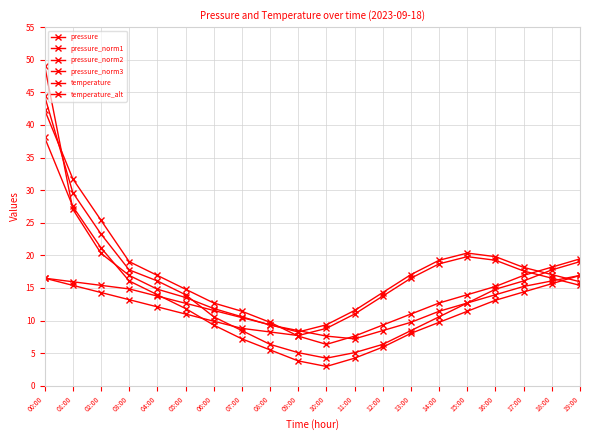

In pressure_norm2, how many points are lower than both neighbors (excluding endpoints)?

1